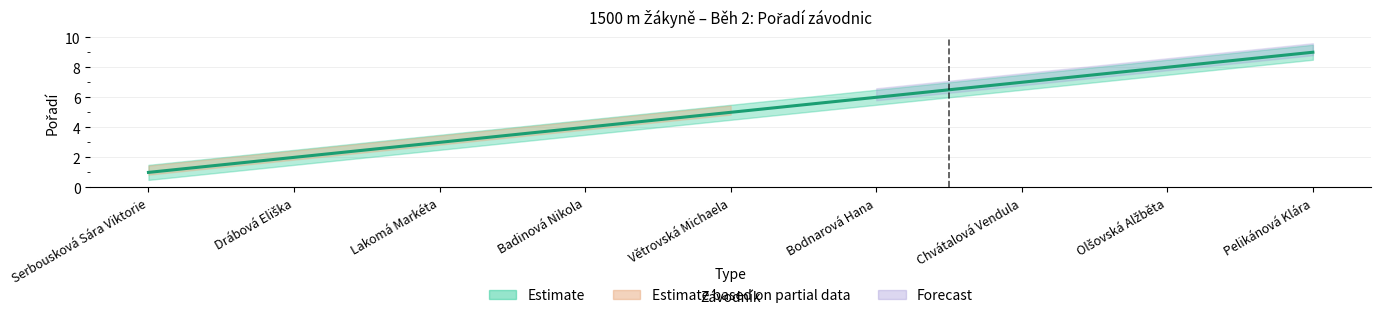

Reading left to right, what are all the values shown in this chart?

Serbousková Sára Viktorie=1	Drábová Eliška=2	Lakomá Markéta=3	Badinová Nikola=4	Větrovská Michaela=5	Bodnarová Hana=6	Chvátalová Vendula=7	Olšovská Alžběta=8	Pelikánová Klára=9